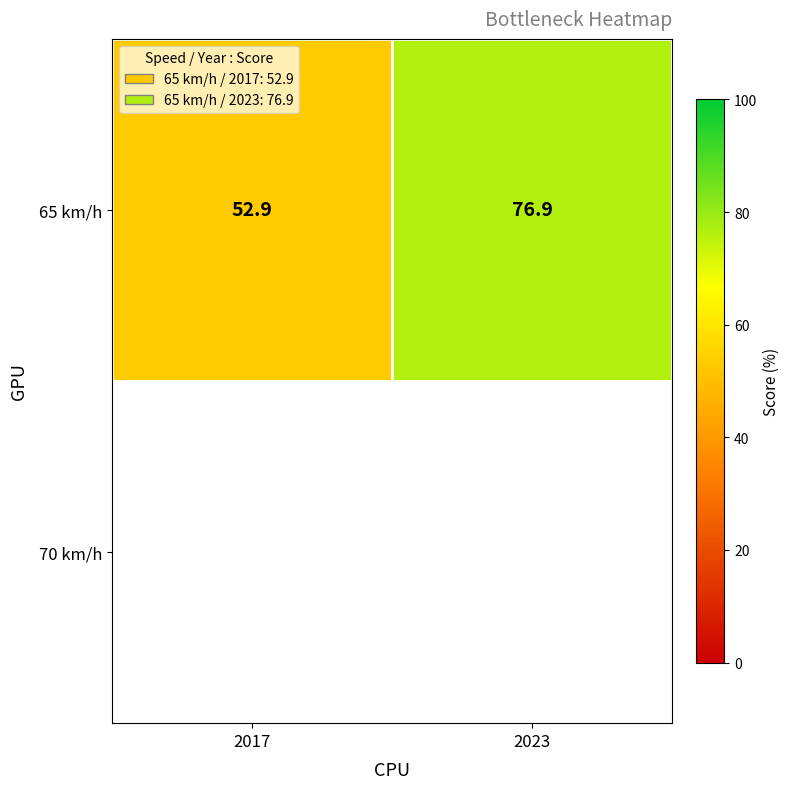

What is the change in value from 2017 to 2023?

+24.0